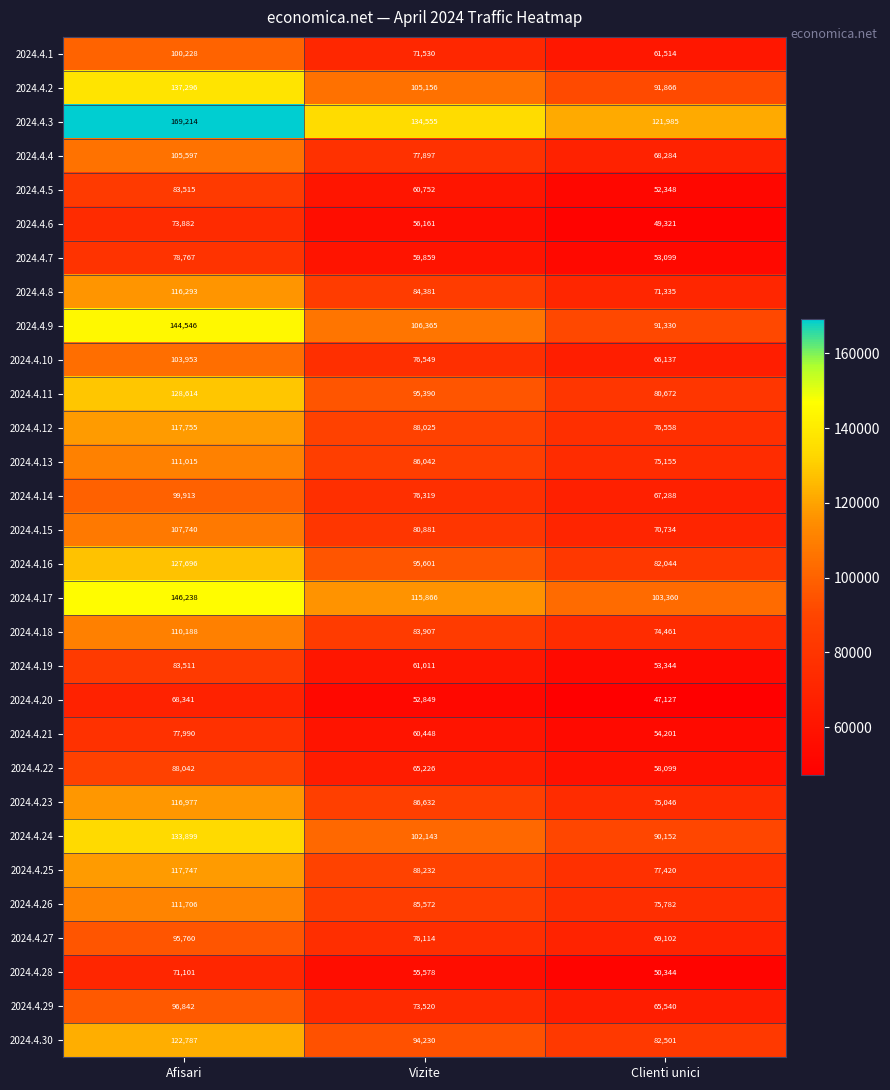

What is the difference between the highest and lowest values at Vizite?

81706